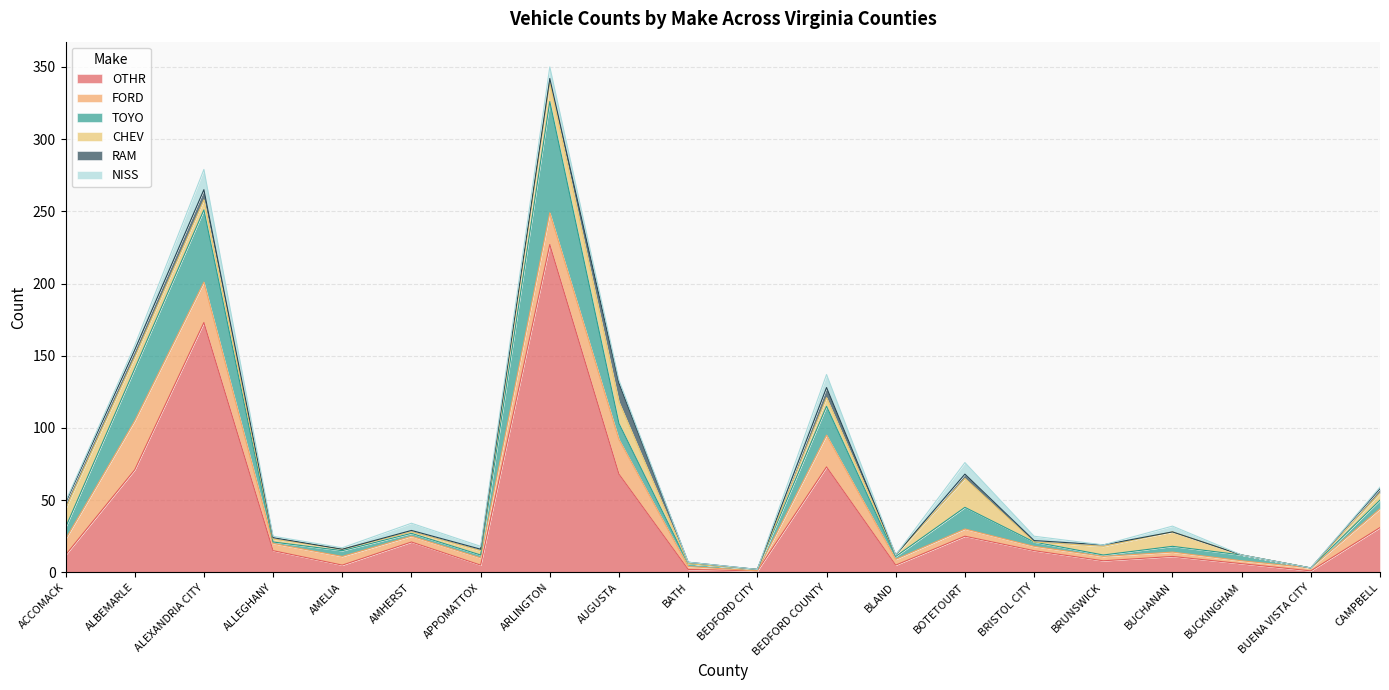

The OTHR series shows 19 at ACCOMACK. True or false?

False